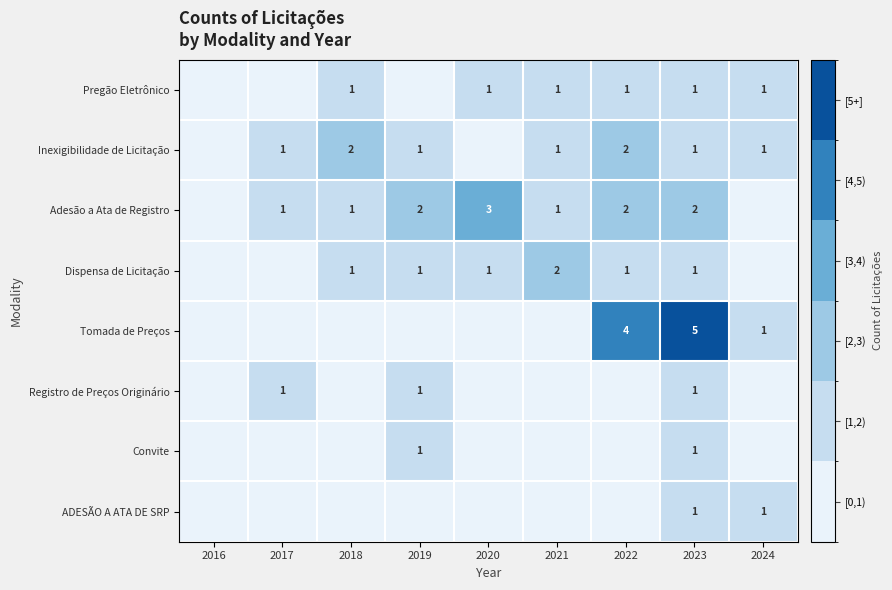

Is it true that Dispensa de Licitação equals 1 at 2022?

True